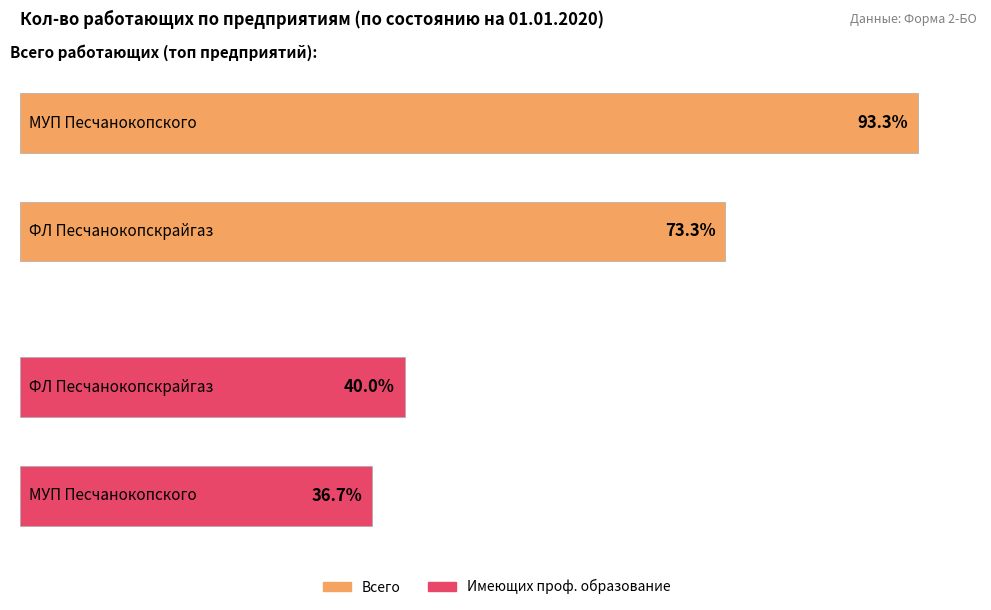

How many distinct data groups are displayed?

2